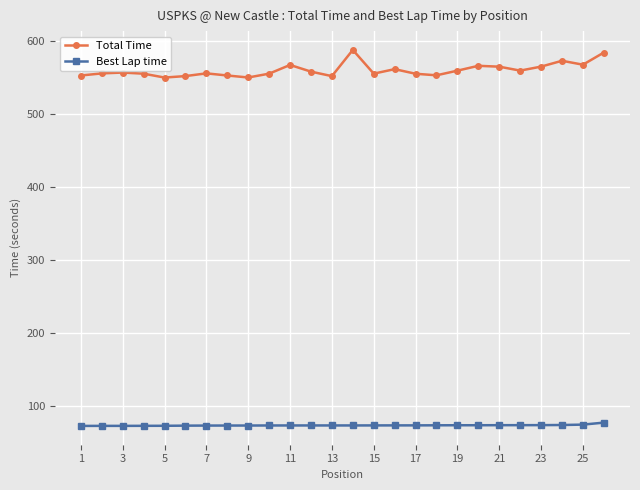

Which series has the widest spread of values?

Total Time